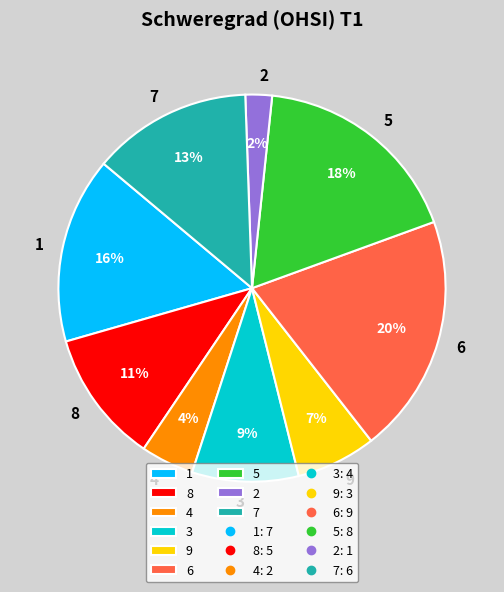

Is there any slice that represents more than half of the pie?

No